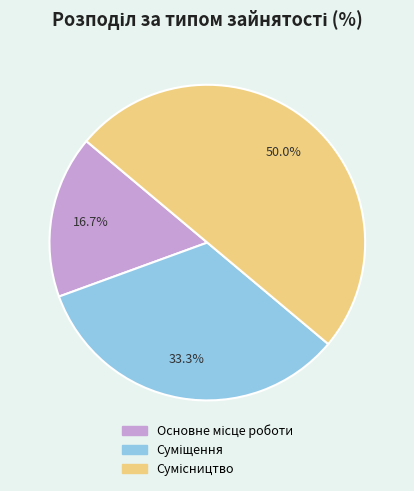

What is the ratio of the value at Суміщення to the value at Сумісництво?

0.7